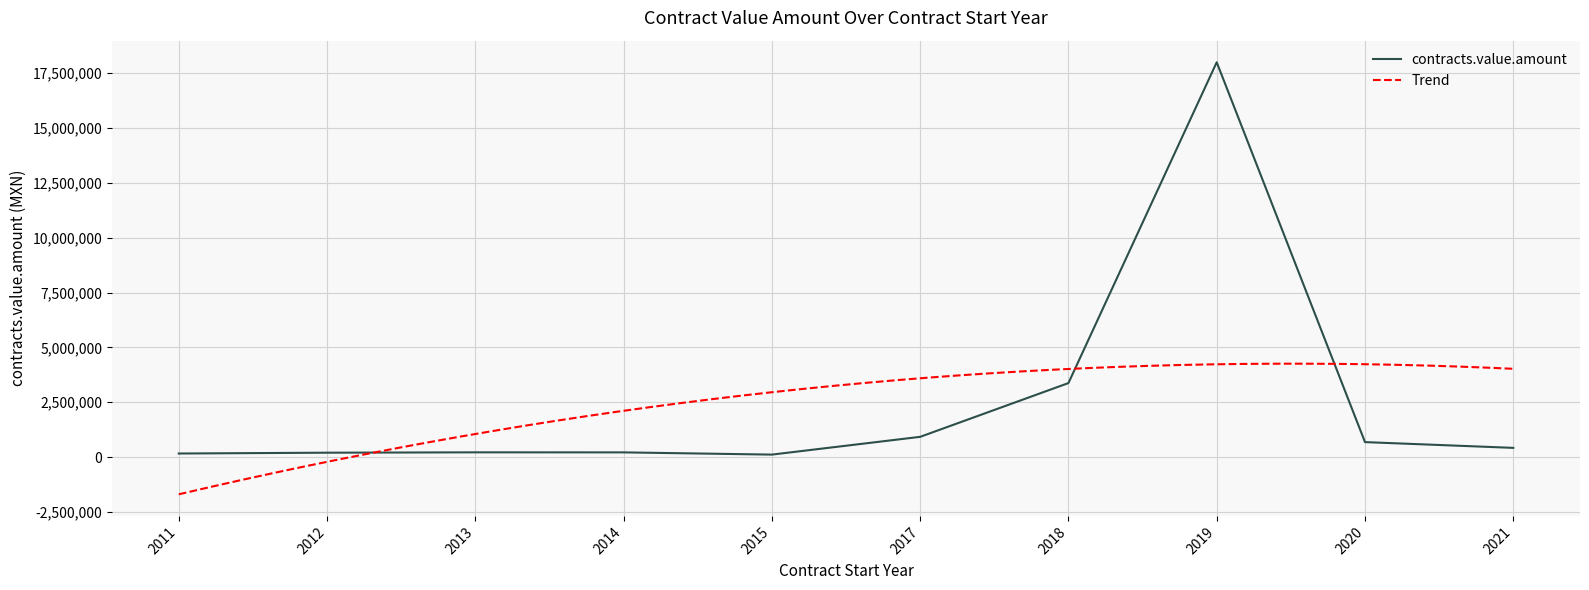

The value at 2011 is 245203.7. True or false?

False